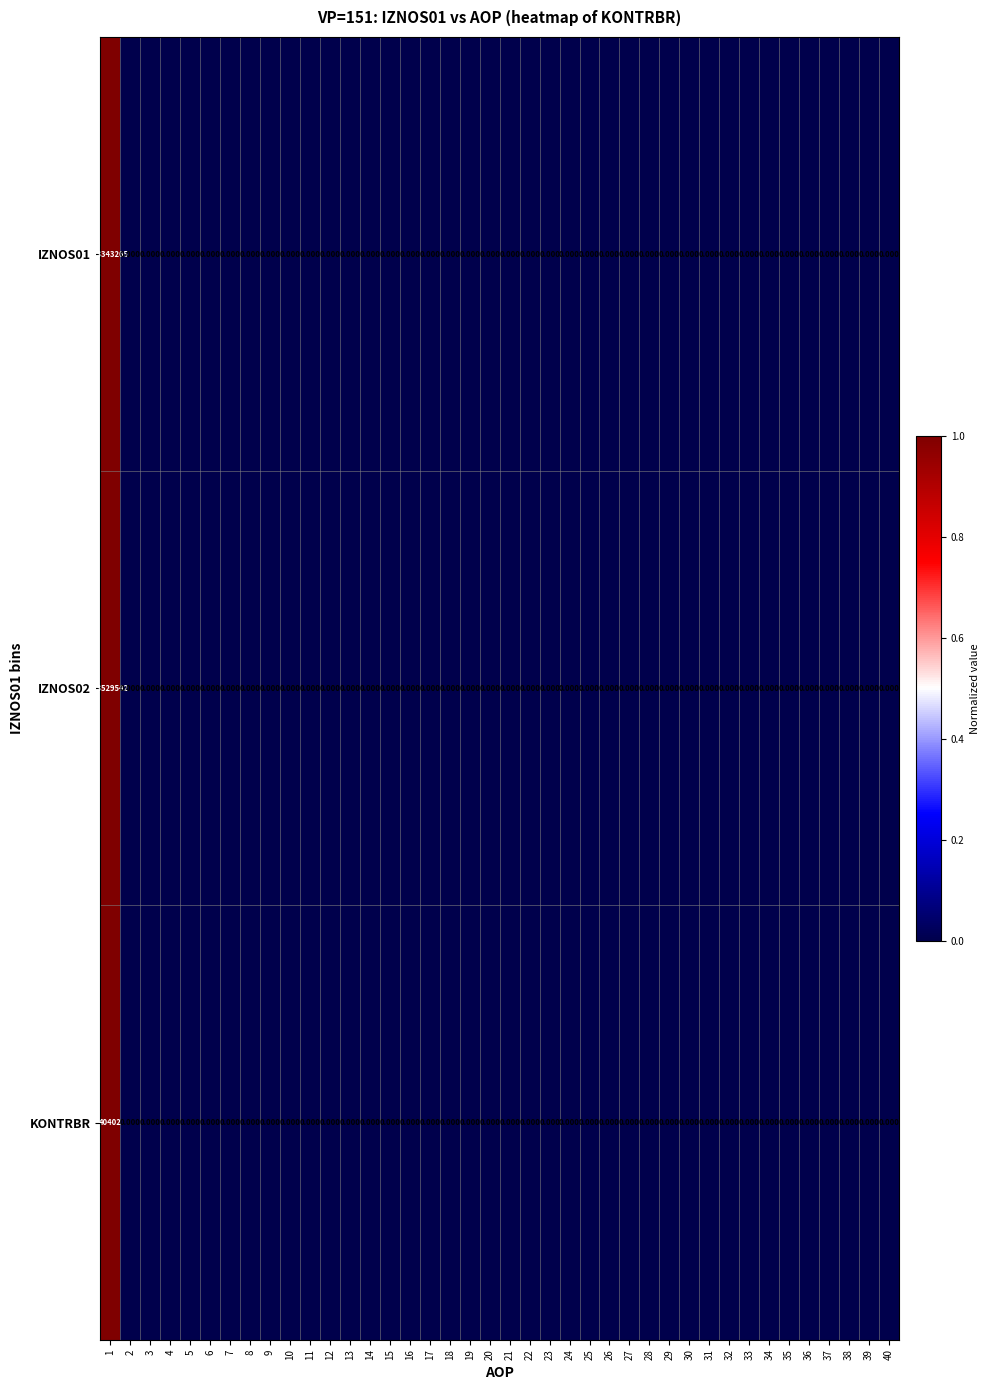

How many distinct data groups are displayed?

3